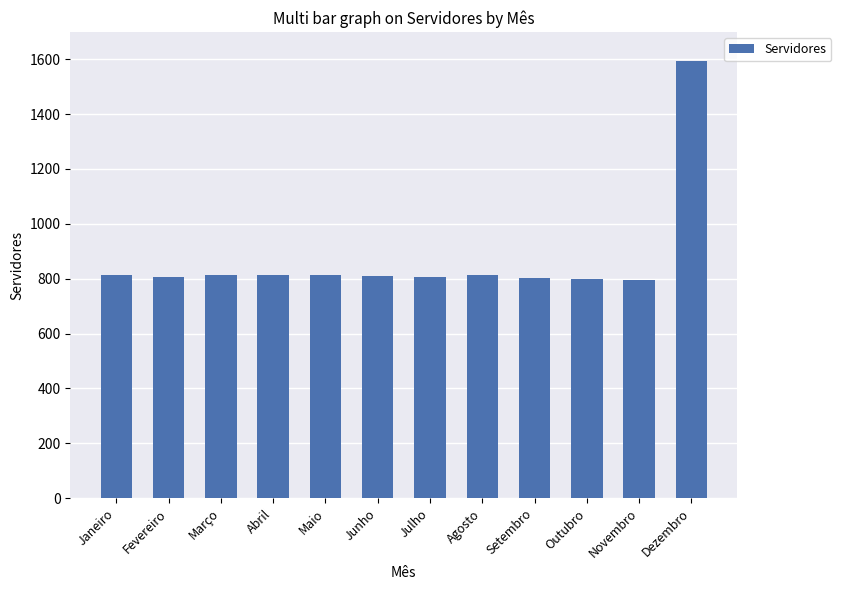

What is the label of the 9th bar from the right?

Abril